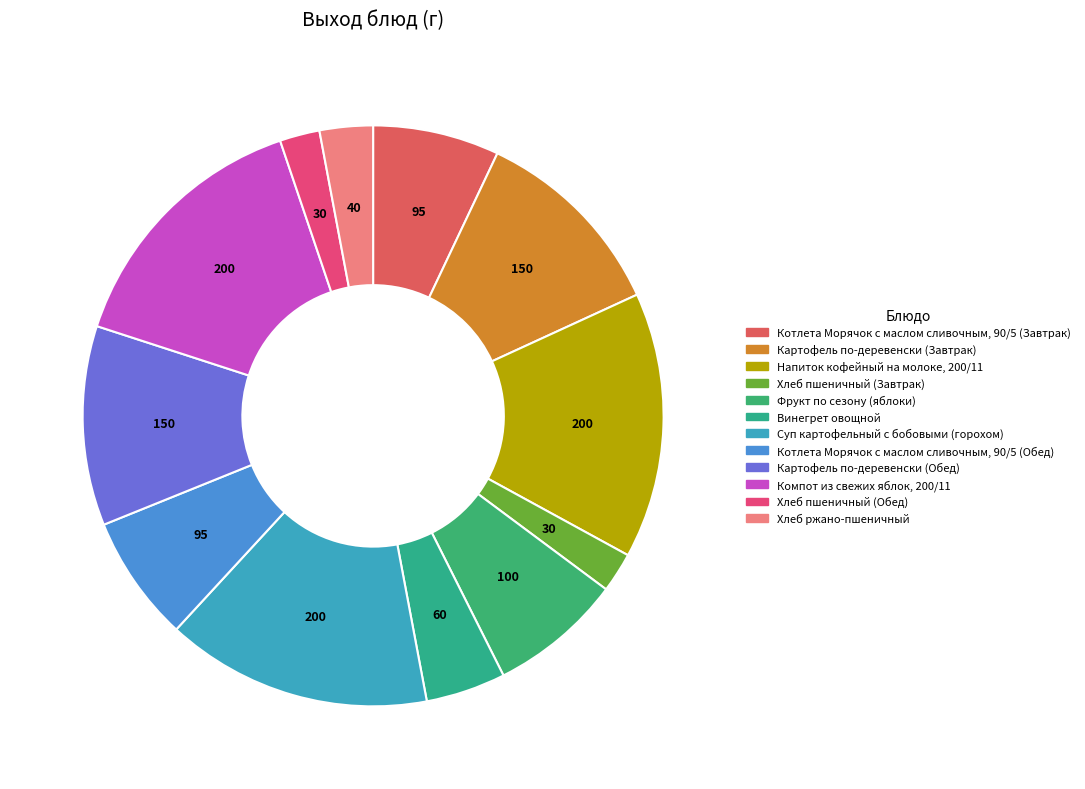

Is it true that Хлеб ржано-пшеничный is 1% of the pie?

False